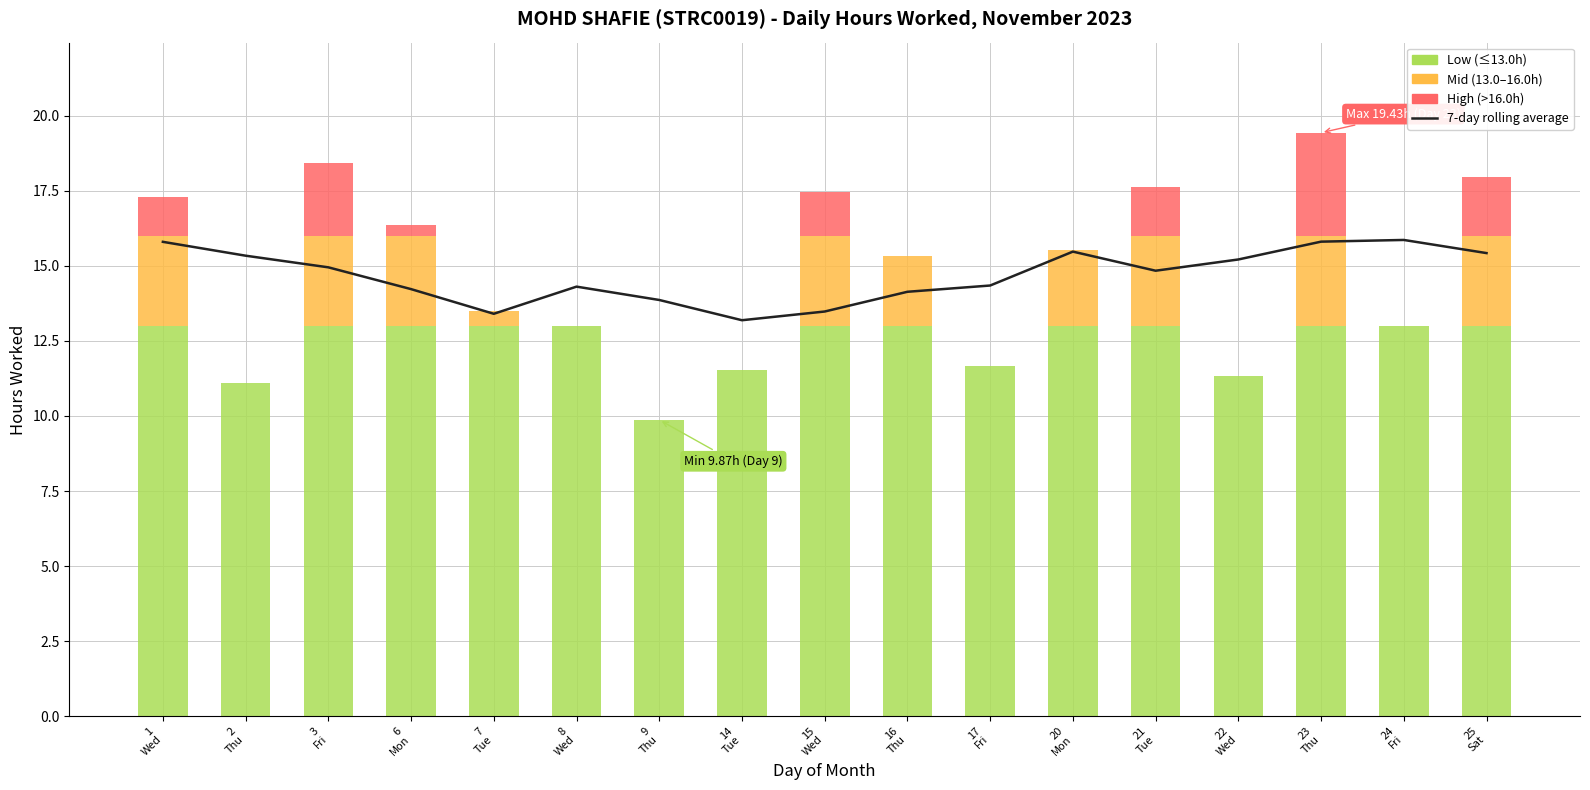

True or false: the data shows 19.0 at 17
Fri.

False